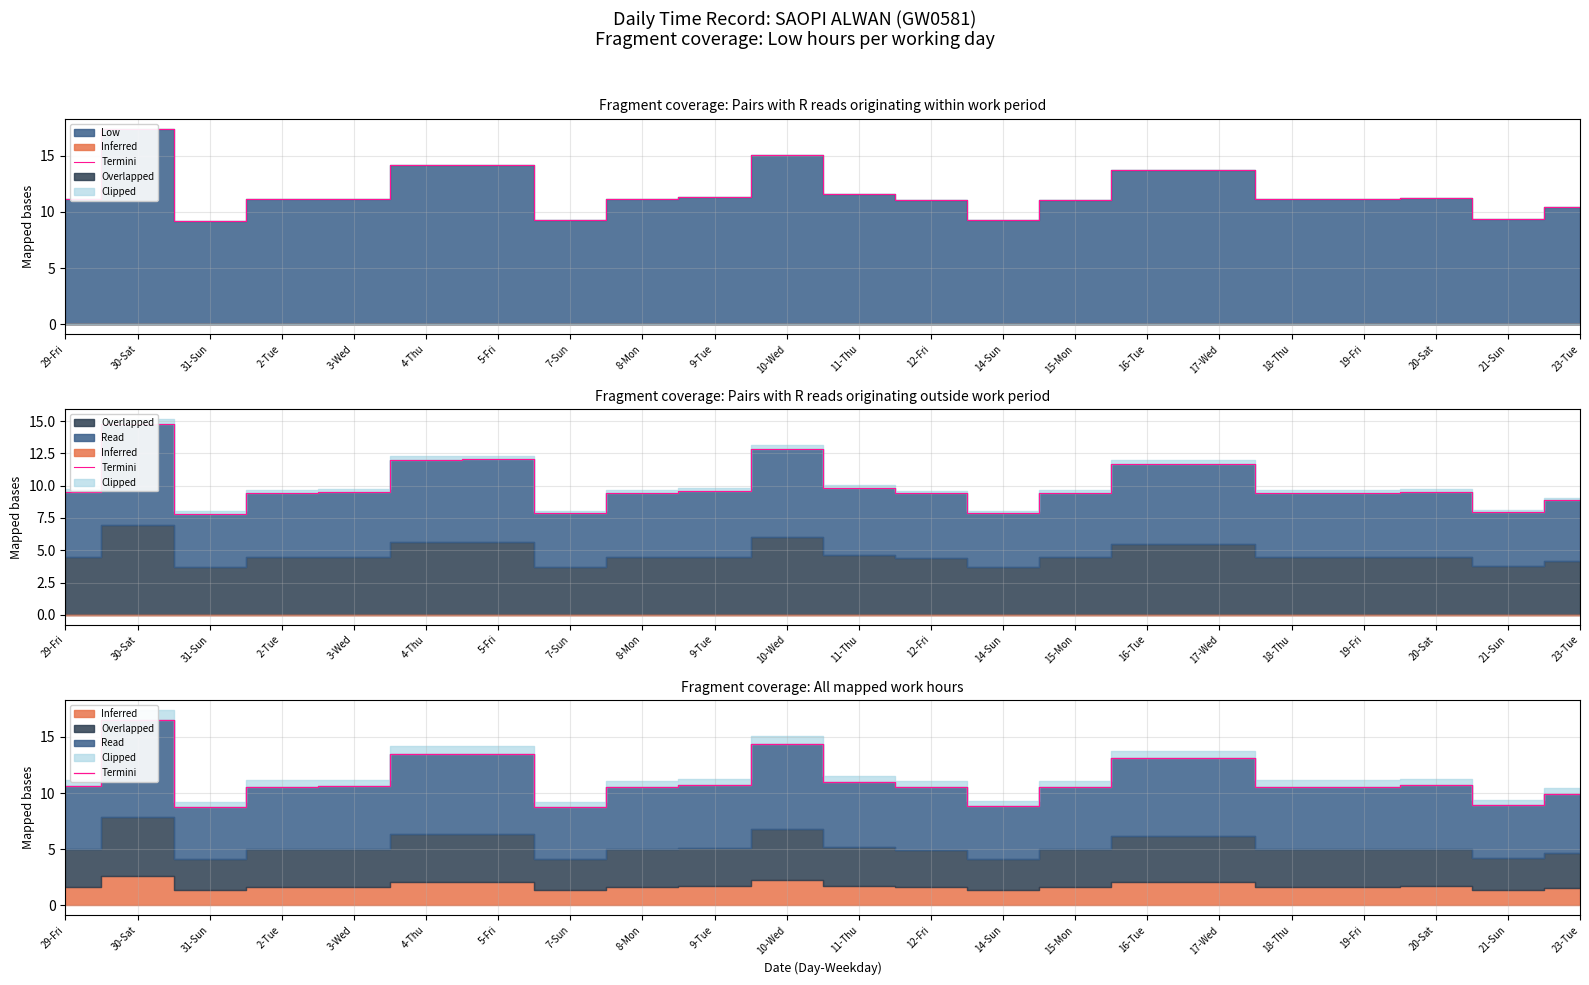

Reading left to right, list all the values displayed in this chart.

29-Fri=10.6	30-Sat=16.5	31-Sun=8.7	2-Tue=10.6	3-Wed=10.6	4-Thu=13.4	5-Fri=13.4	7-Sun=8.8	8-Mon=10.6	9-Tue=10.7	10-Wed=14.3	11-Thu=11.0	12-Fri=10.5	14-Sun=8.8	15-Mon=10.5	16-Tue=13.1	17-Wed=13.1	18-Thu=10.6	19-Fri=10.6	20-Sat=10.7	21-Sun=8.9	23-Tue=9.9